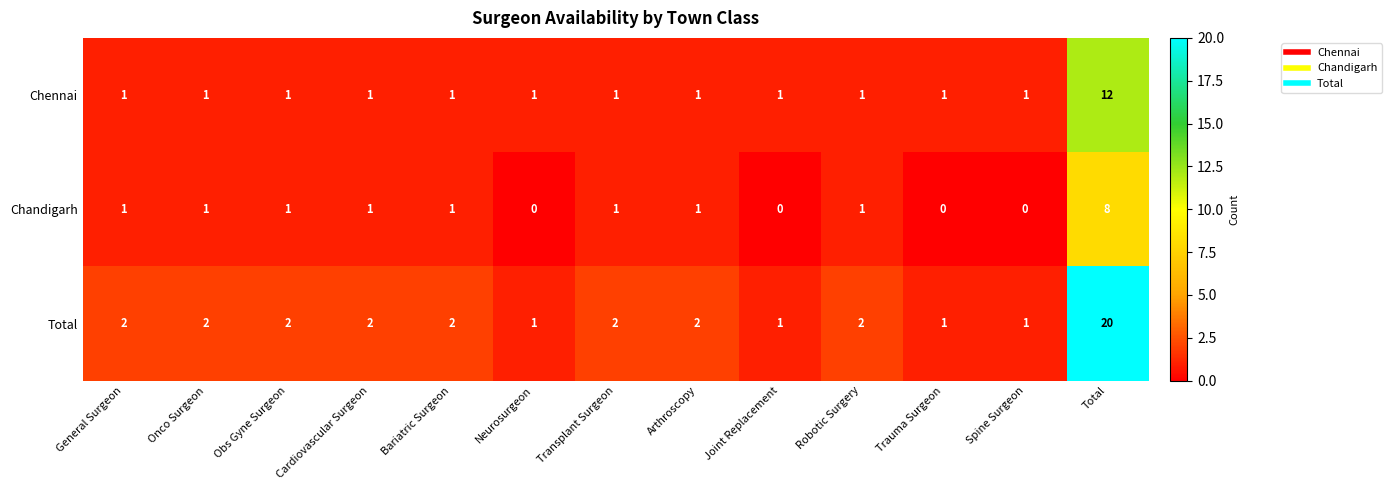

What is the maximum value shown in the chart?

20